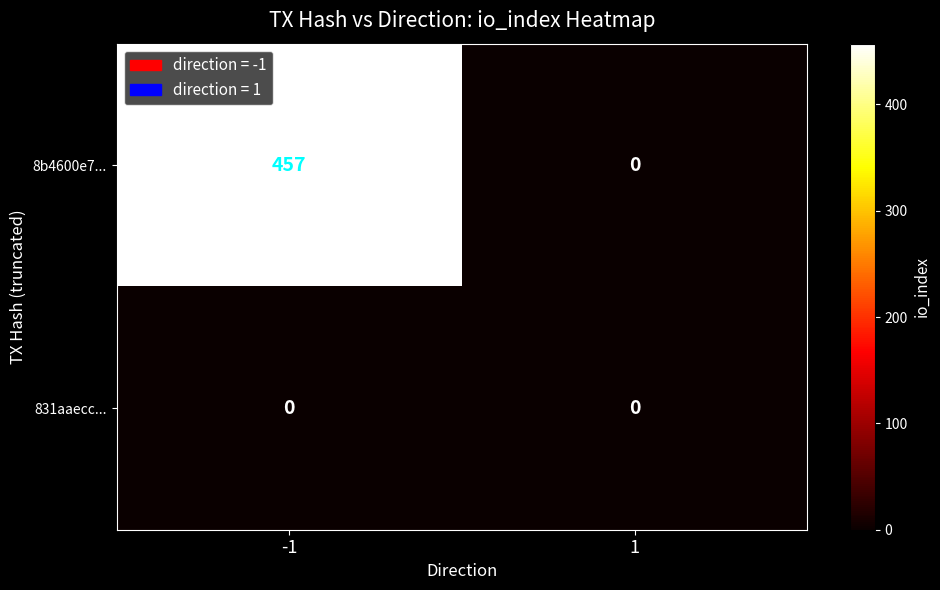

Reading left to right, transcribe all the data shown in this chart.

8b4600e7...: -1=457	1=0
831aaecc...: -1=0	1=0